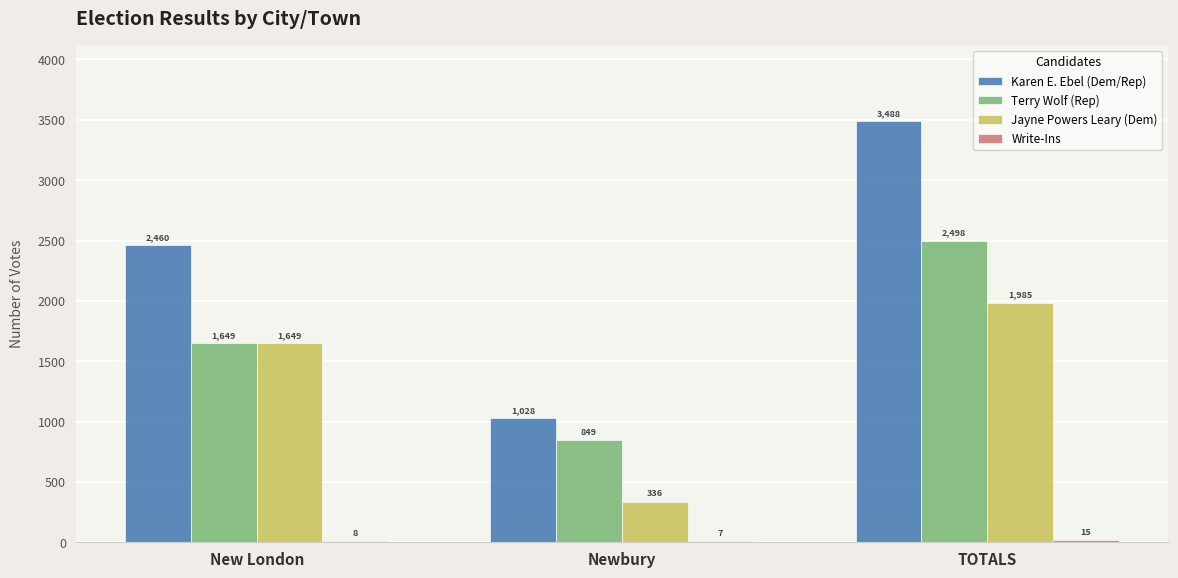

True or false: Terry Wolf (Rep) has a value of 342 at Newbury.

False